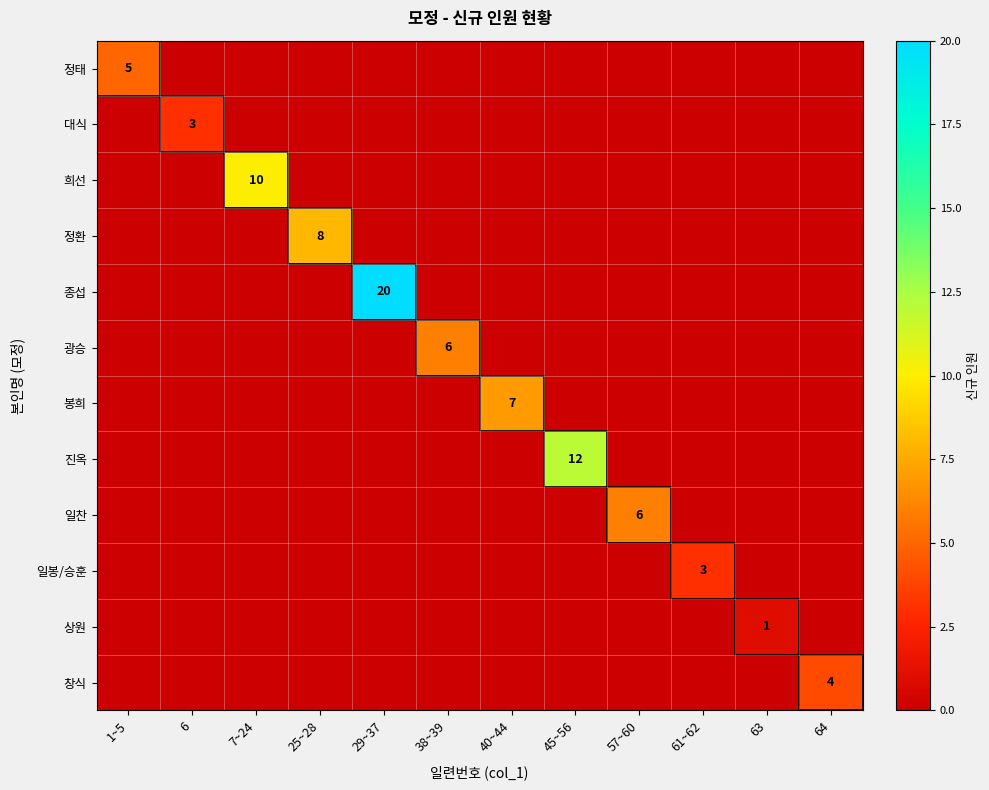

Is the value of 정태 at 1~5 greater than the value of 일봉/승훈 at 61~62?

Yes